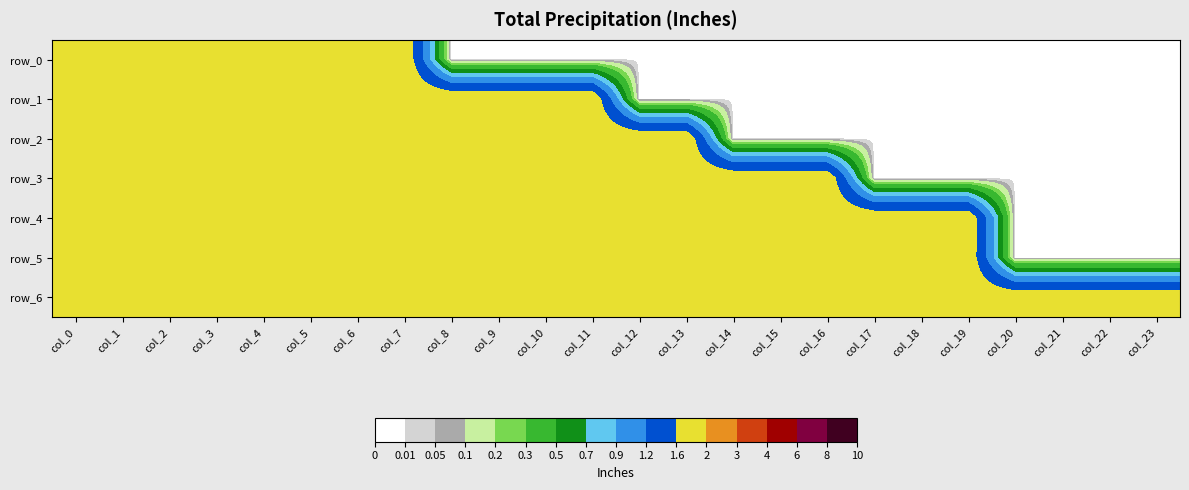

What is the sum of the row_0 values at col_7 and col_6?

4.0